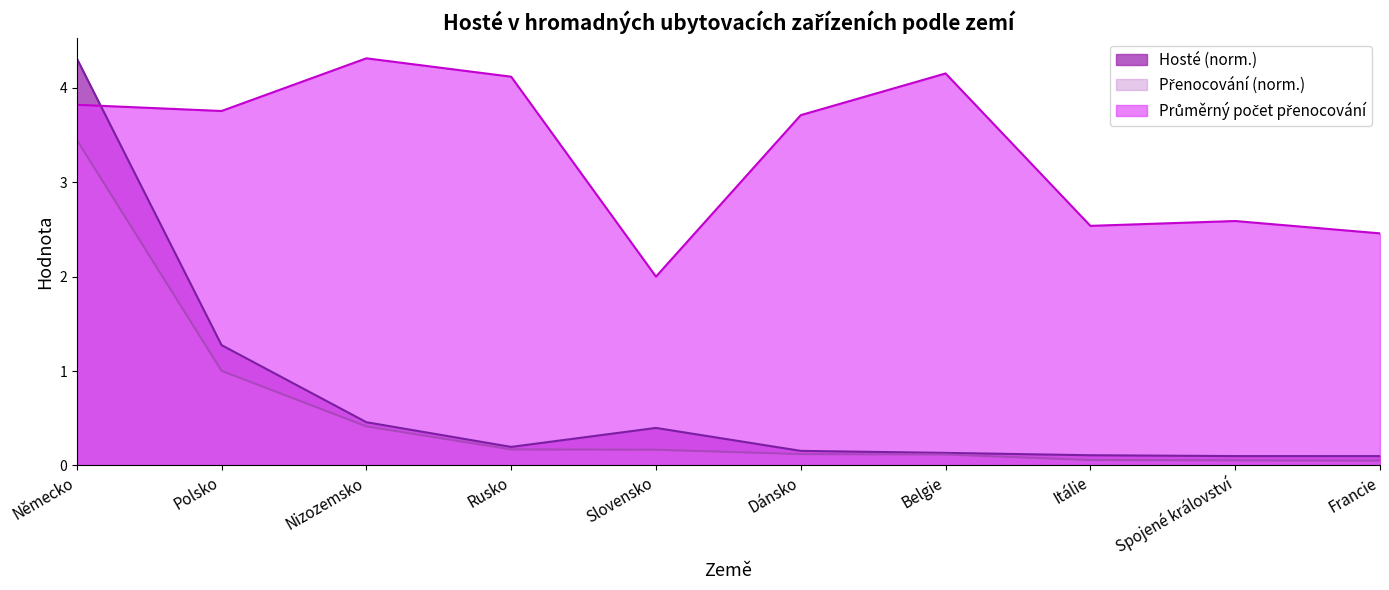

What is the label of the 6th point from the right?

Slovensko